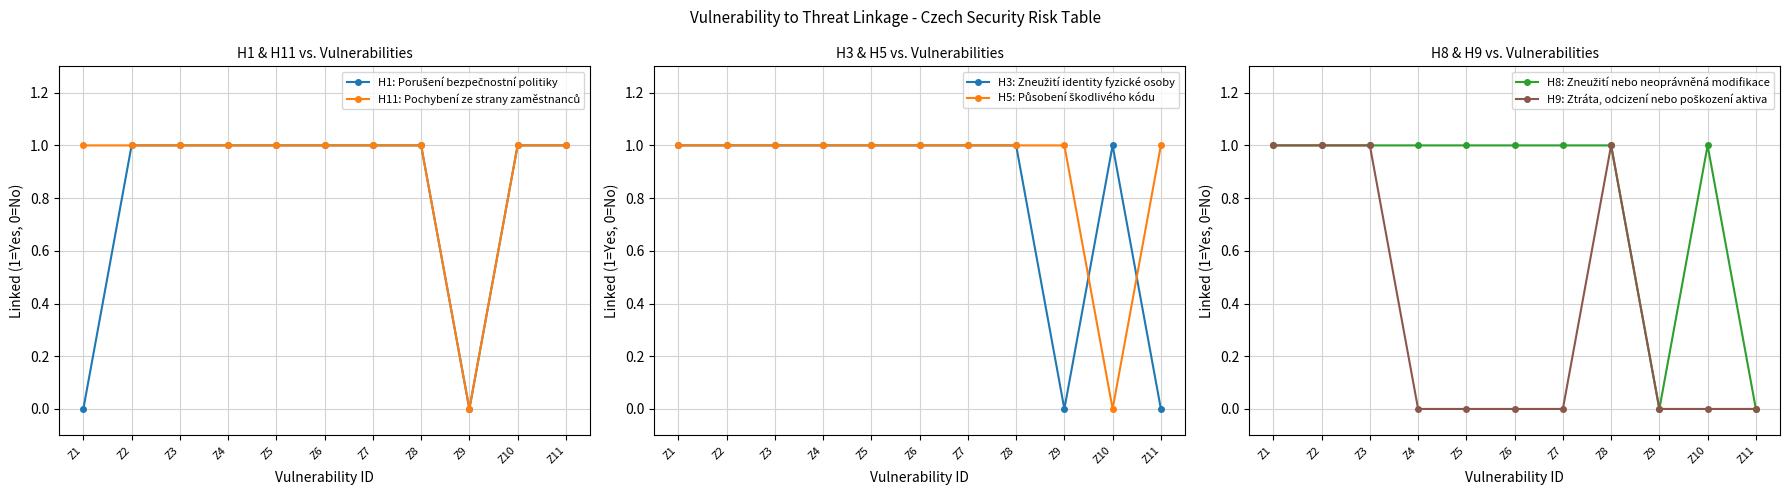

What value does the H5: Působení škodlivého kódu series have at Z6?

1